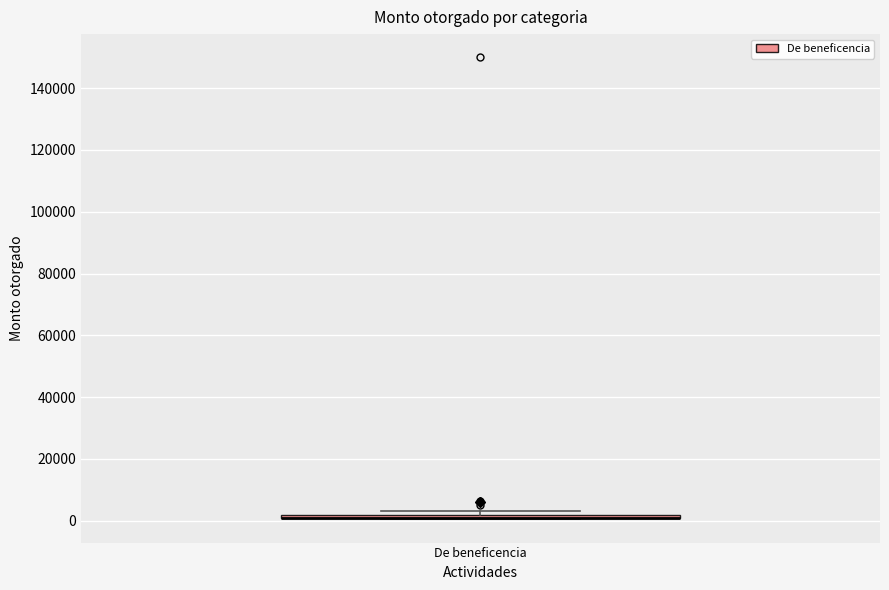

Where is the lower edge of the box for De beneficencia on the y-axis? The values are not printed on the chart, so give them approximately, as read against the axis.

0